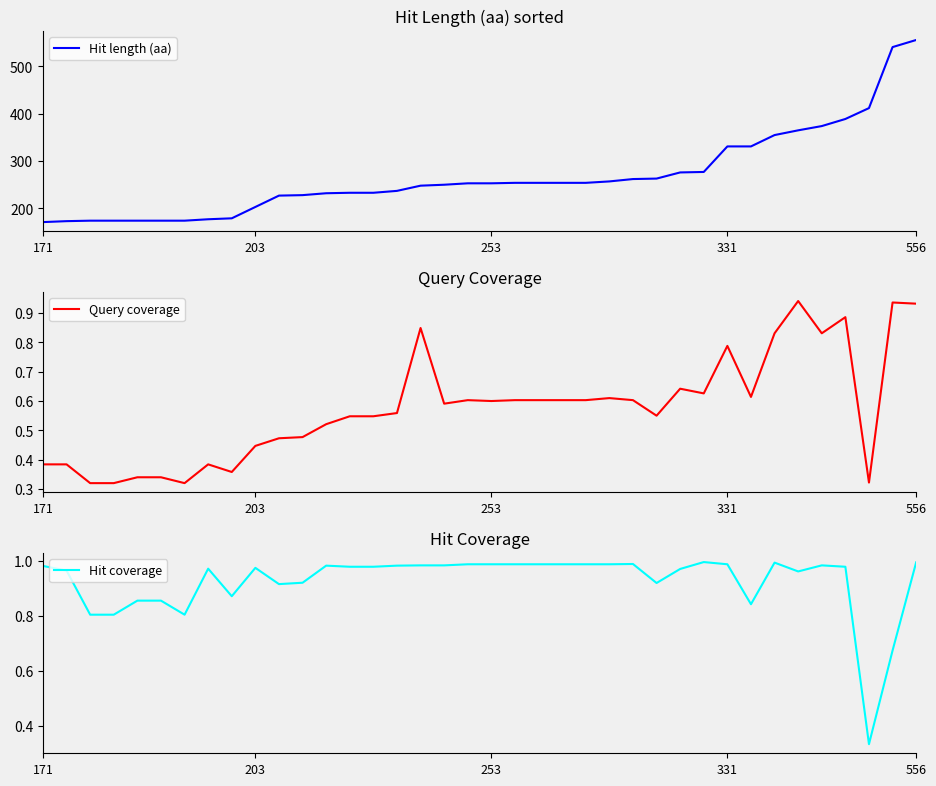

The Query coverage series shows 0.3 at 24. True or false?

False